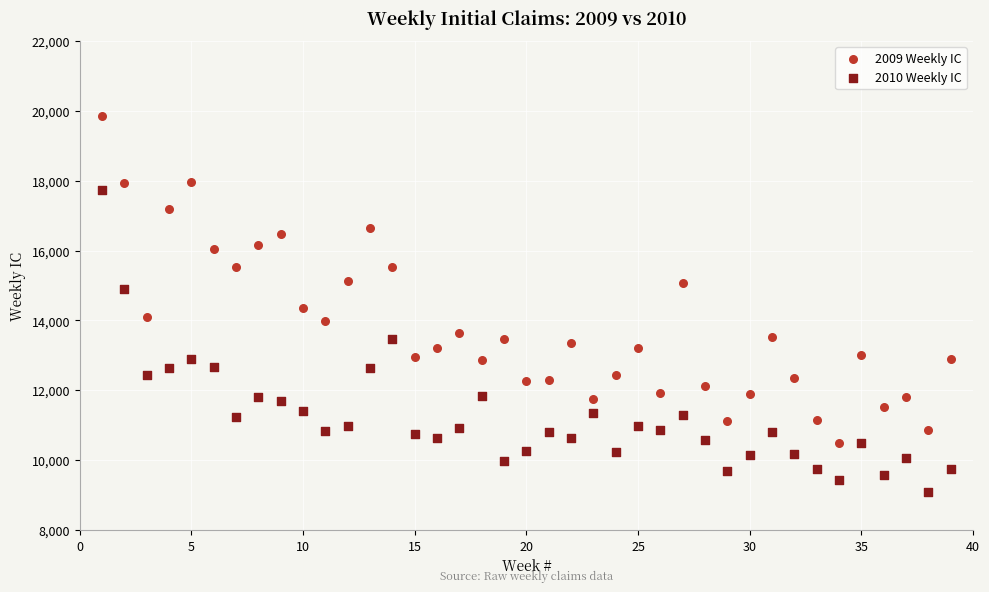

Across all data points, what is the range of Y values (max minus min)?

10755